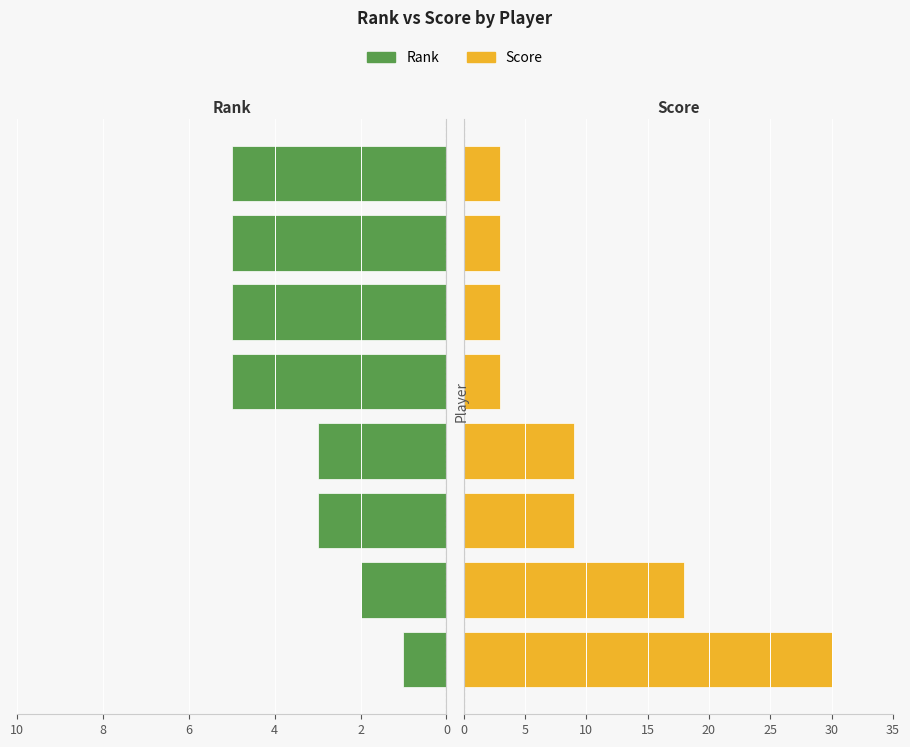

Which series has the widest spread of values?

Score